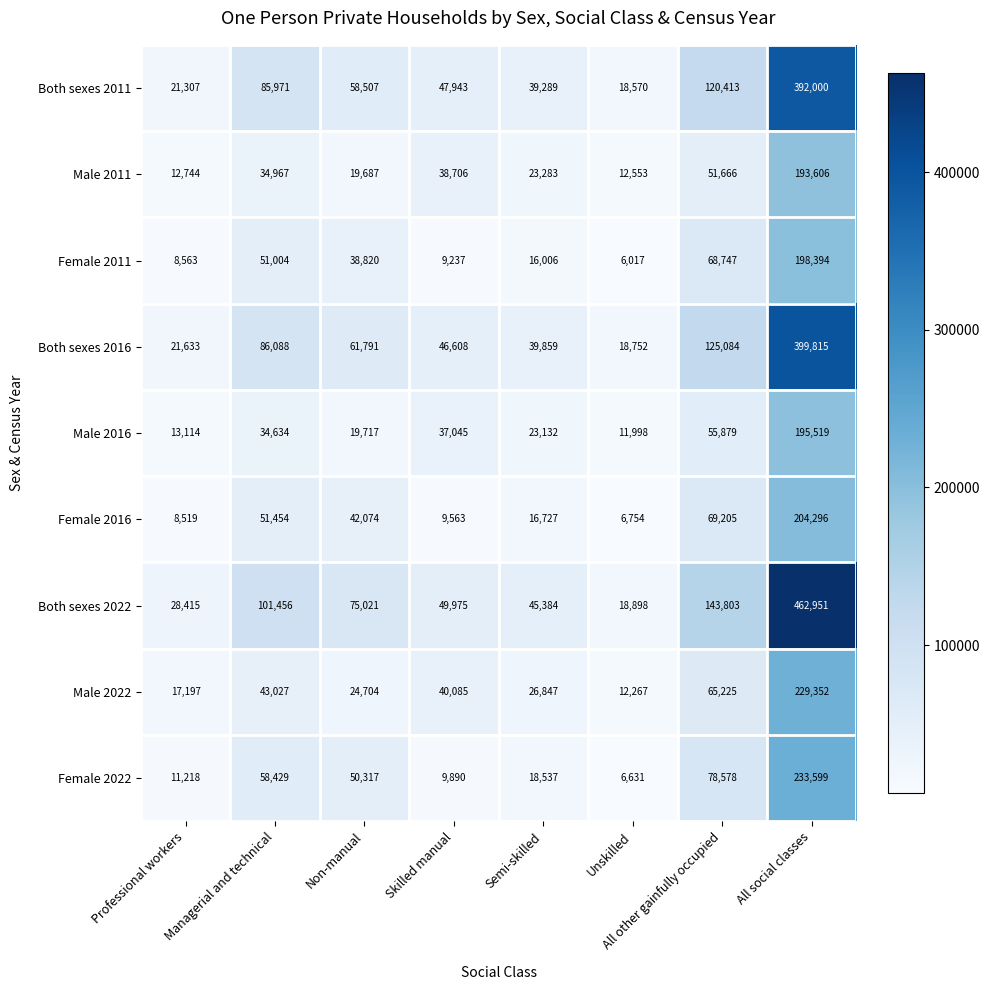

What is the minimum value shown in the chart?

6017